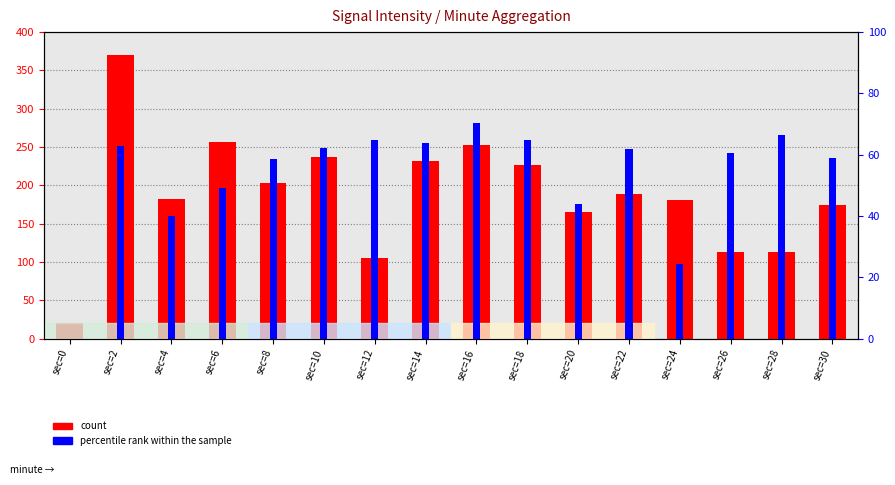

What is the maximum value shown in the chart?

370.0